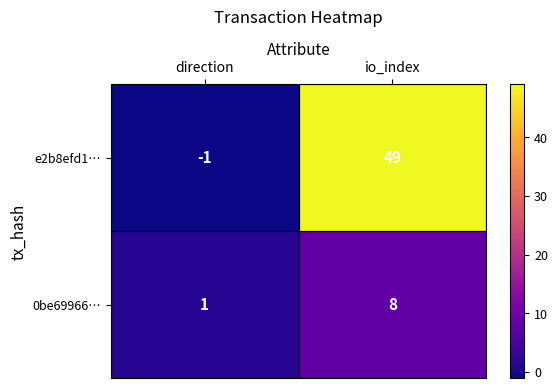

What is the difference between the maximum and minimum values in the 0be69966… series?

7